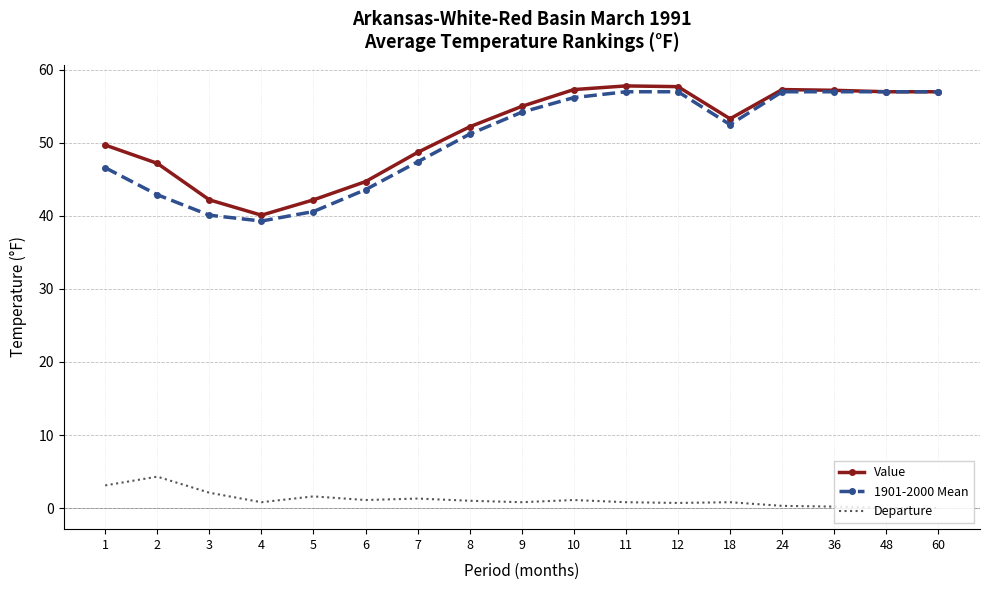

The Value series shows 47.2 at 2. True or false?

True